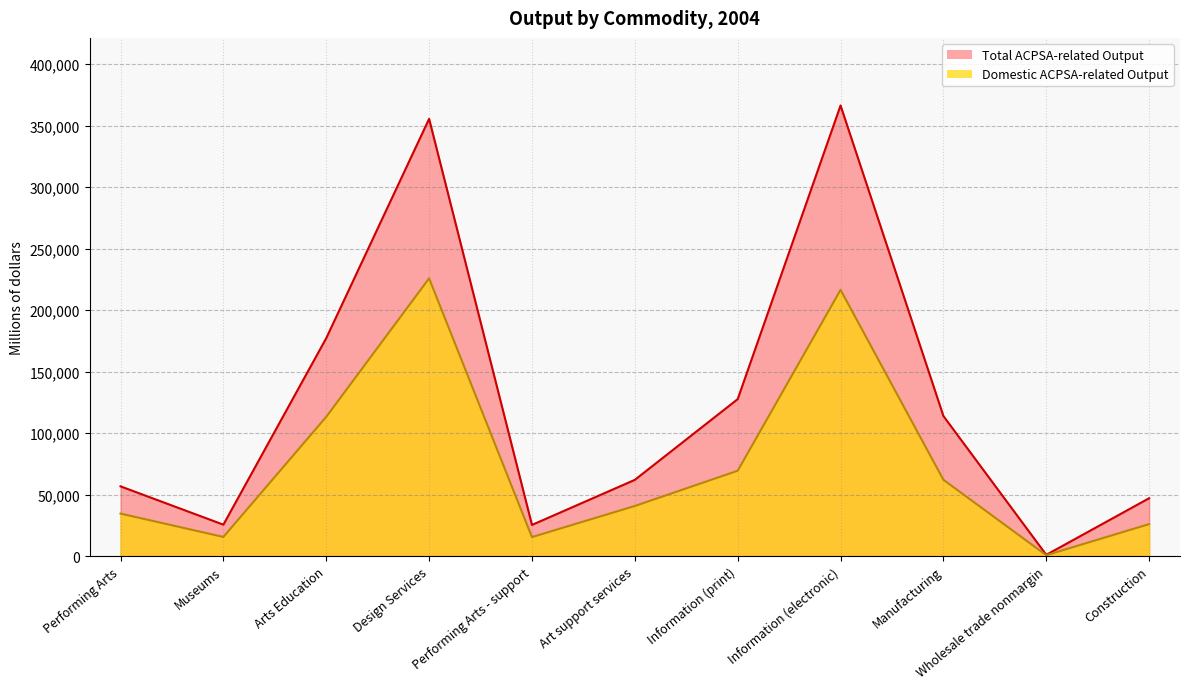

Rank the series at Performing Arts from highest to lowest value.

Total ACPSA-related Output, Domestic ACPSA-related Output